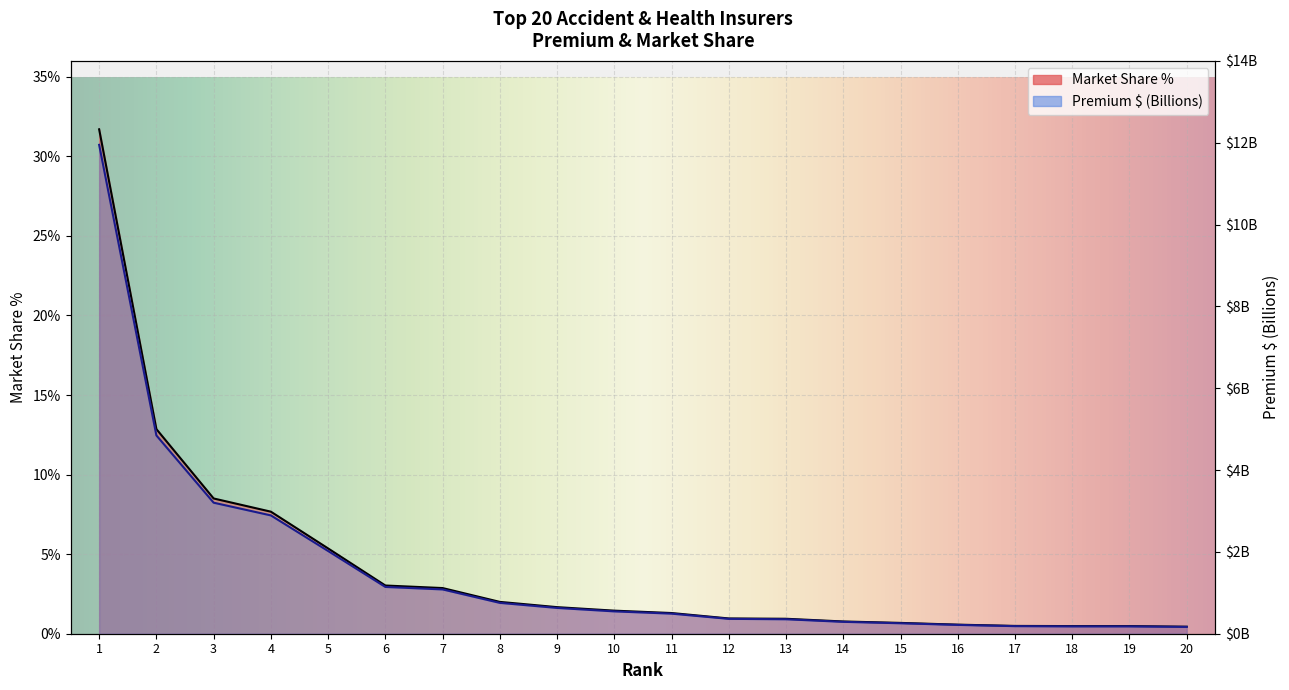

List the series in order of their overall mean, highest first.

Market Share %, Premium $